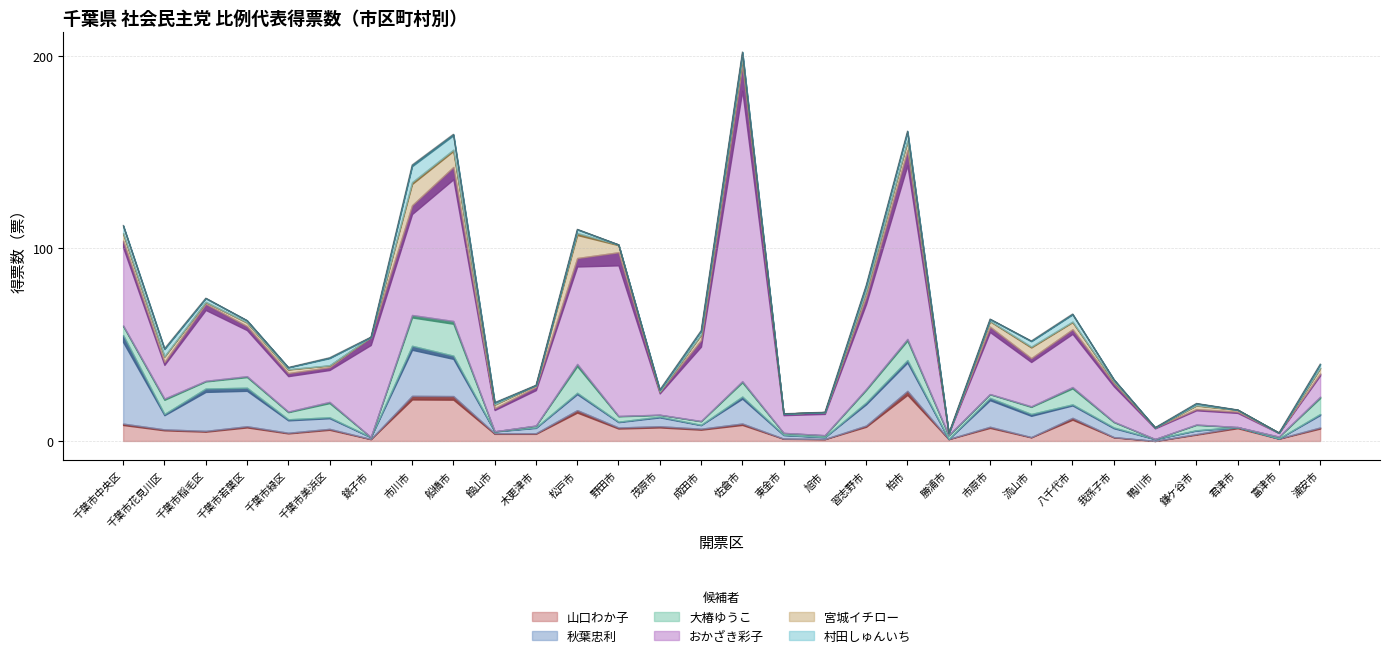

Reading left to right, transcribe all the data shown in this chart.

山口わか子: 9.0	6.0	5.2	7.6	4.2	6.3	1.0	23.4	23.3	4.0	4.0	16.0	7.0	7.6	6.4	9.1	1.2	1.0	8.0	26.0	1.0	7.4	2.0	12.0	2.0	0.0	3.5	7.2	1.2	7.0
秋葉忠利: 46.0	8.0	22.0	20.0	7.0	6.0	1.0	26.0	21.0	1.0	3.0	9.0	3.0	5.0	2.0	14.0	2.0	1.0	12.0	16.0	0.0	15.0	12.0	7.0	5.0	1.0	2.0	0.0	0.0	7.0
大椿ゆうこ: 5.0	8.0	4.0	6.0	4.0	8.0	0.0	16.0	18.0	0.0	1.0	15.0	3.0	1.0	2.0	8.0	1.0	1.0	7.0	11.0	2.0	2.0	4.0	9.0	3.0	0.0	3.0	0.0	1.0	9.0
おかざき彩子: 44.0	19.0	40.0	26.0	20.0	18.0	52.0	57.0	80.0	12.0	20.0	55.0	85.0	12.0	42.0	164.0	10.0	12.0	48.0	98.0	1.0	35.0	25.0	30.0	20.0	6.0	8.0	8.0	2.0	12.0
宮城イチロー: 4.0	3.0	1.0	2.0	2.0	1.0	0.0	12.0	9.0	2.0	1.0	13.0	4.0	0.0	3.0	4.0	0.0	0.0	3.0	5.0	0.0	3.0	6.0	4.0	1.0	0.0	2.0	1.0	0.0	3.0
村田しゅんいち: 4.0	4.0	2.0	1.0	1.0	4.0	0.0	9.0	8.1	1.0	0.0	2.0	0.0	1.0	2.0	3.0	0.0	0.0	3.0	5.0	0.0	1.0	3.0	4.0	1.0	0.0	1.0	0.0	0.0	2.0